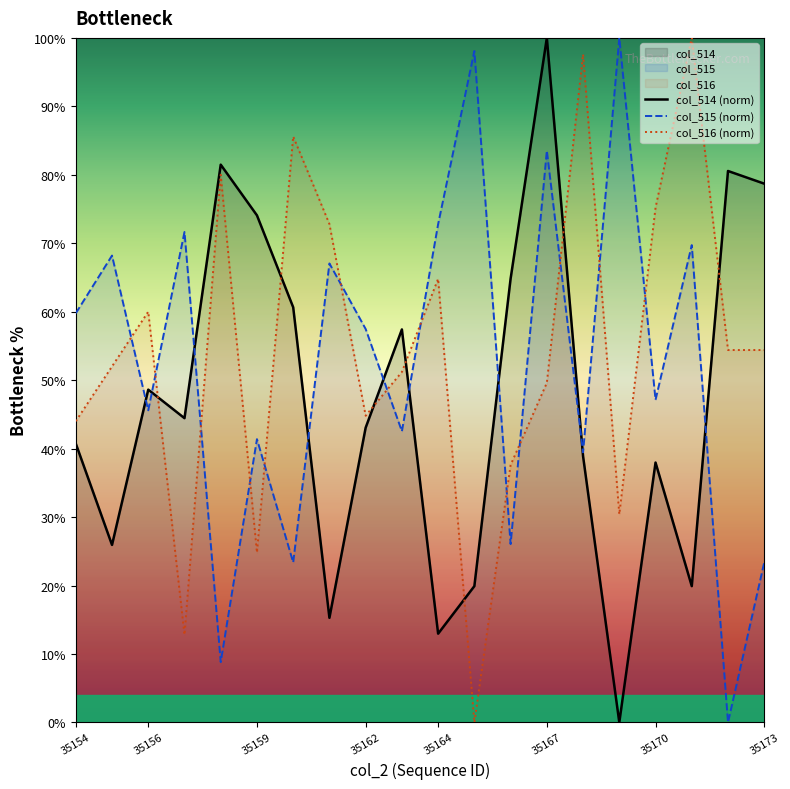

What is the average value of the col_514 (norm) series?

47.3